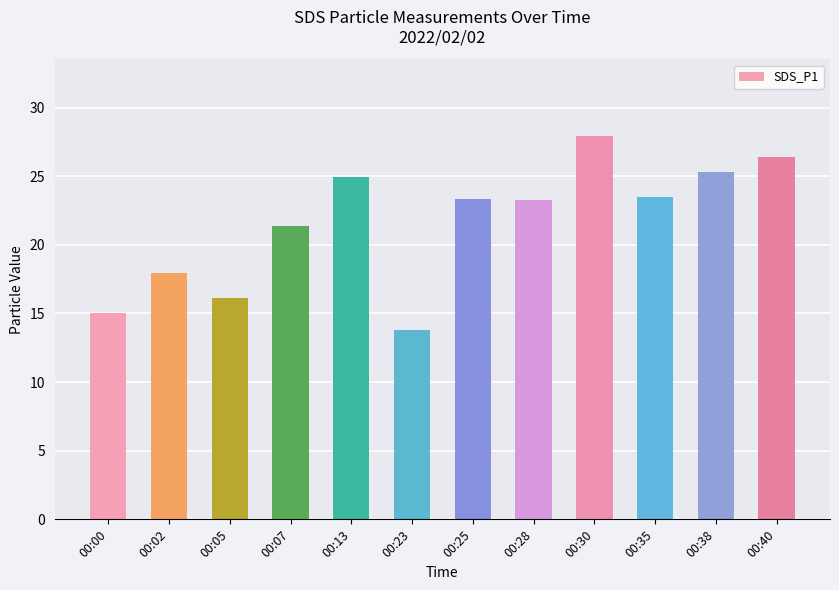

Is it true that the value at 00:13 is 41.0?

False